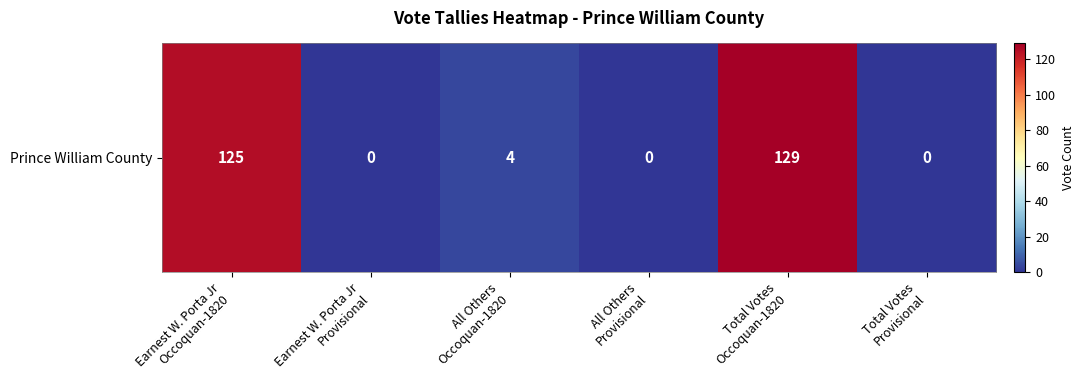

Reading left to right, what are all the values shown in this chart?

Earnest W. Porta Jr
Occoquan-1820=125	Earnest W. Porta Jr
Provisional=0	All Others
Occoquan-1820=4	All Others
Provisional=0	Total Votes
Occoquan-1820=129	Total Votes
Provisional=0